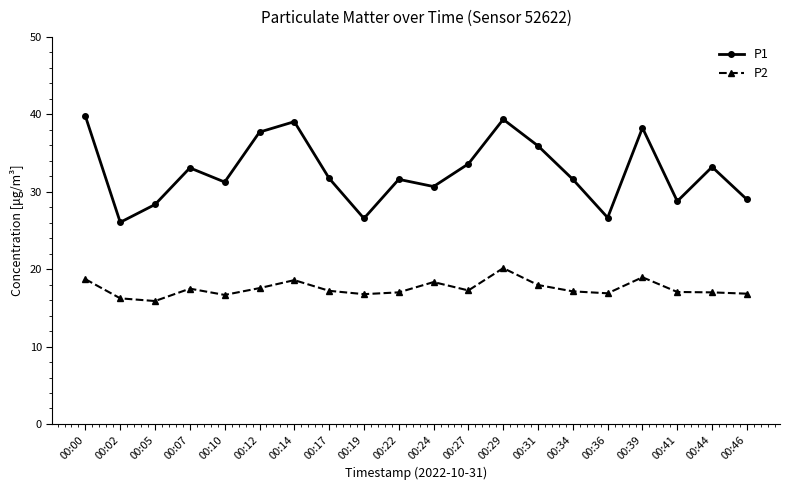

Which series has the widest spread of values?

P1